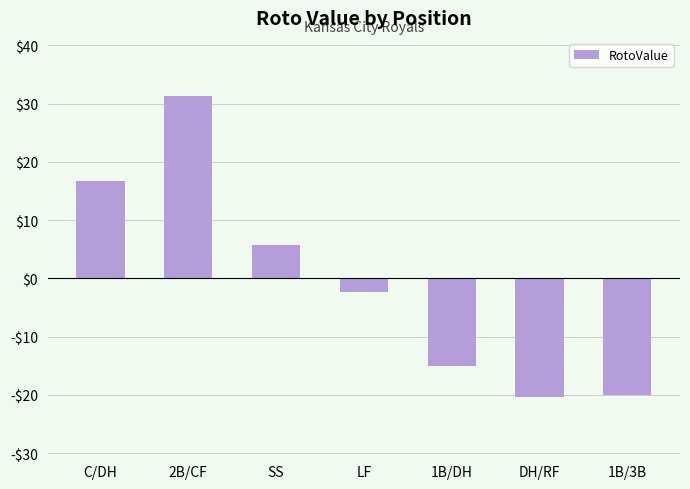

Reading right to left, what are all the values shown in this chart?

1B/3B=-20.1	DH/RF=-20.4	1B/DH=-15.0	LF=-2.4	SS=5.7	2B/CF=31.3	C/DH=16.7